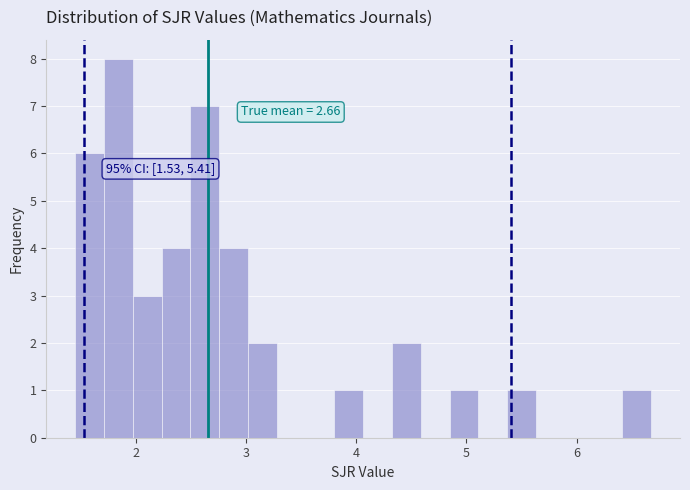

Read against the x-axis, roughly where is the centre of the tallest bar?

1.8